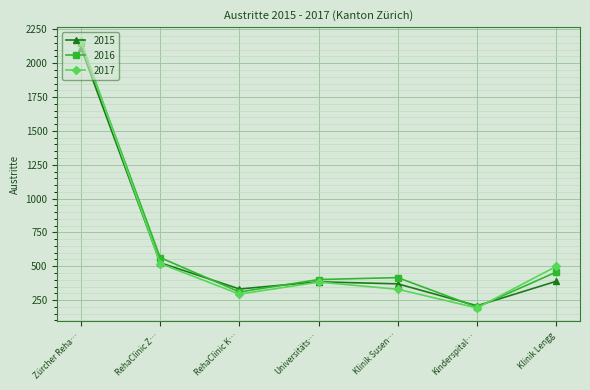

What is the value of the 2016 point at the 5th from the left?

416